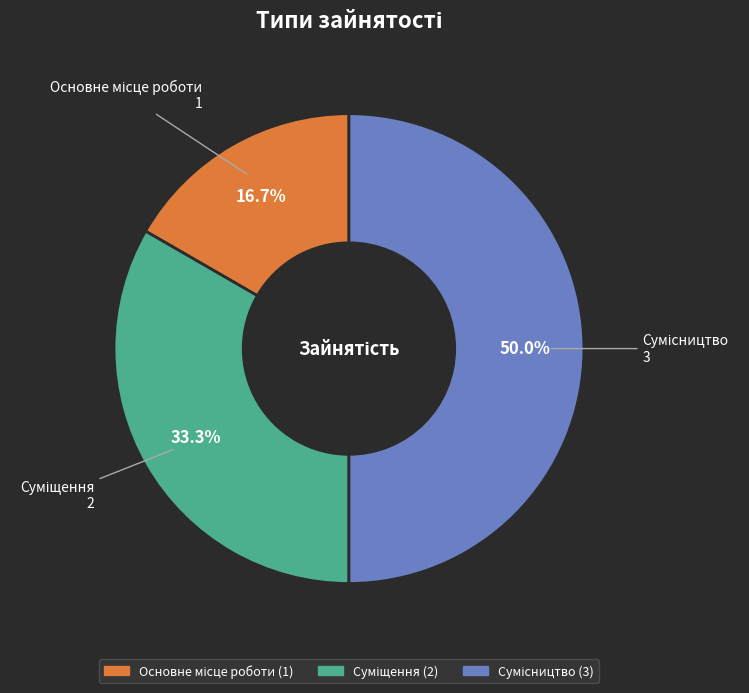

Count the number of slices in the pie.

3